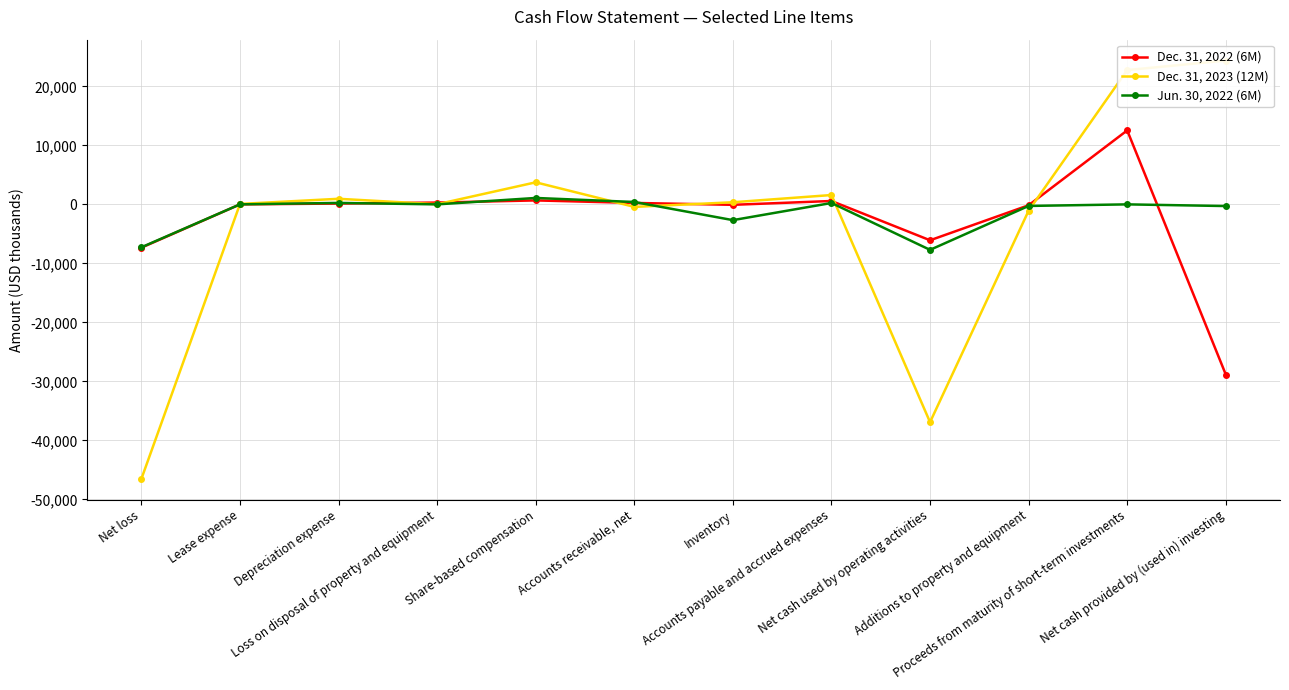

How many data points in Jun. 30, 2022 (6M) are less than 0?

5